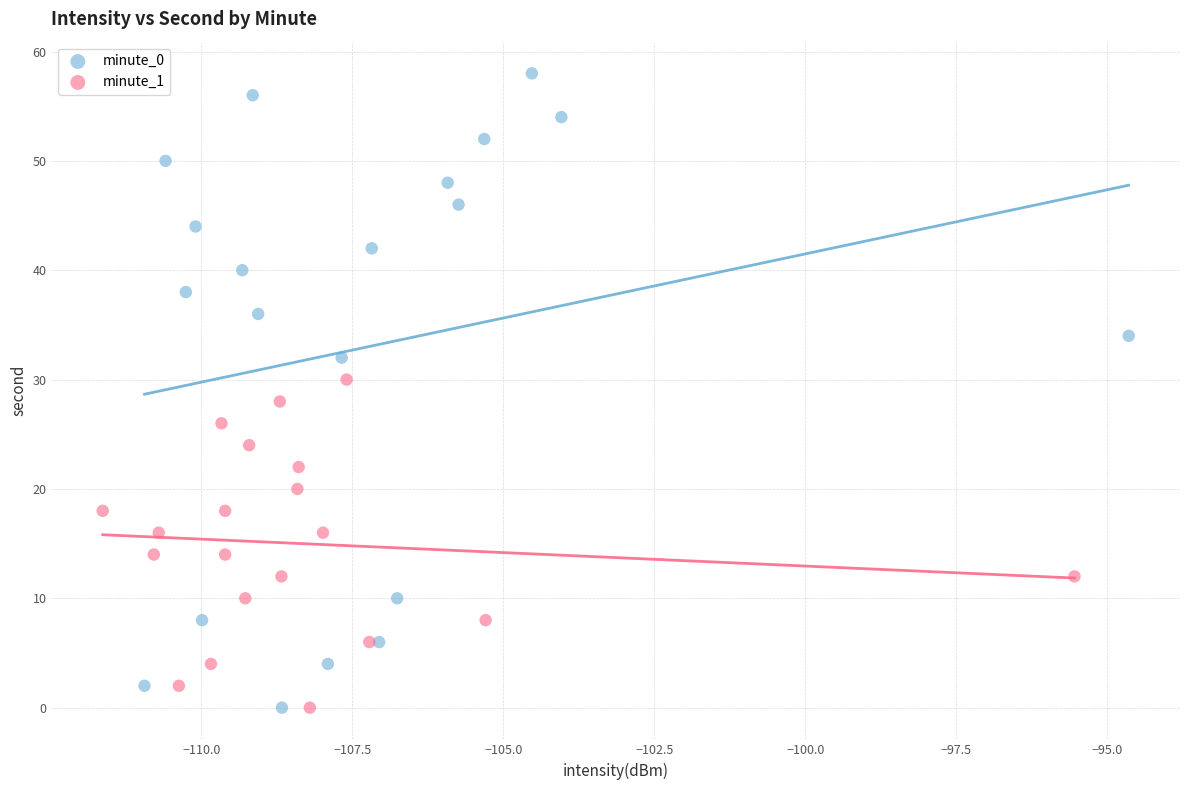

Which series reaches the maximum Y coordinate?

minute_0